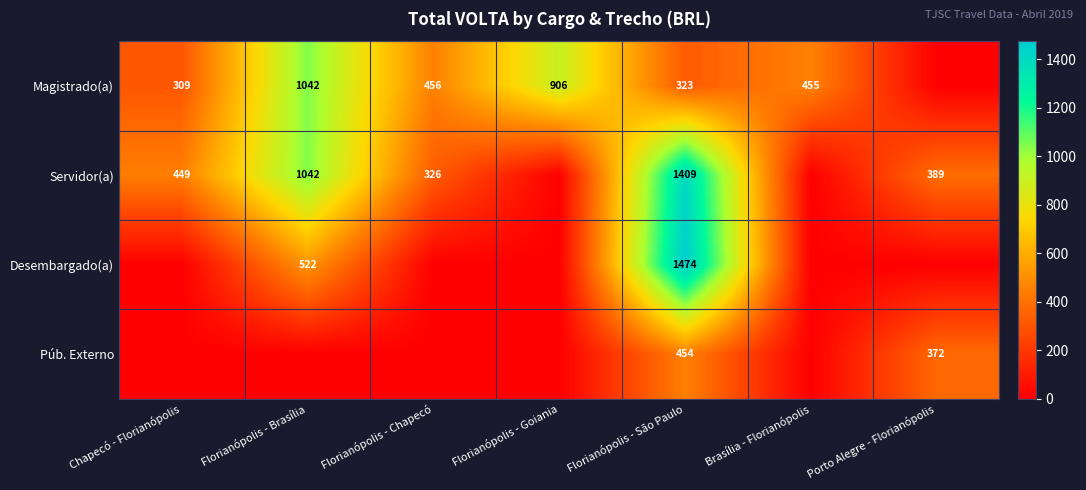

The value of Magistrado(a) at Florianópolis - São Paulo is 323. True or false?

True